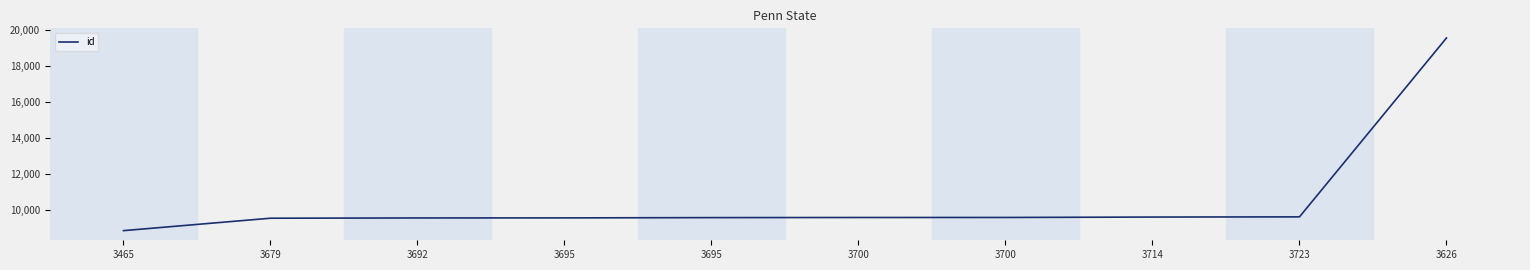

Does the chart display data point markers on the line(s)?

No